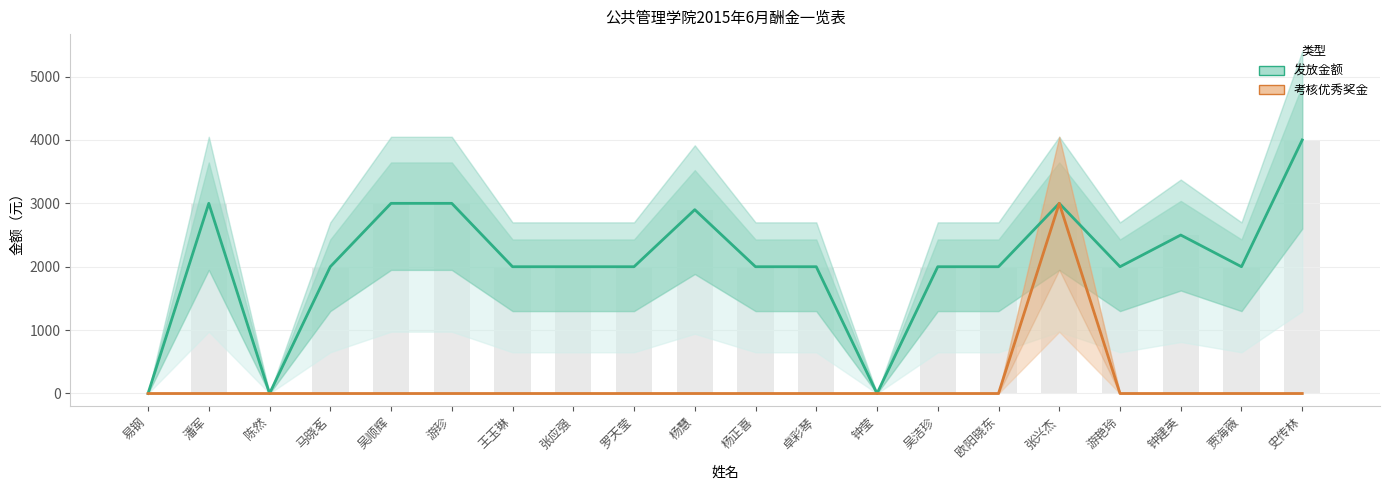

Reading right to left, transcribe all the data shown in this chart.

发放金额: 史传林=4000	贾海薇=2000	钟建英=2500	游艳玲=2000	张兴杰=3000	欧阳晓东=2000	吴洁珍=2000	钟莹=0	卓彩琴=2000	杨正喜=2000	杨慧=2900	罗天莹=2000	张应强=2000	王玉琳=2000	游珍=3000	吴顺辉=3000	马晓茗=2000	陈然=0	潘军=3000	易钢=0
考核优秀奖金: 史传林=0	贾海薇=0	钟建英=0	游艳玲=0	张兴杰=3000	欧阳晓东=0	吴洁珍=0	钟莹=0	卓彩琴=0	杨正喜=0	杨慧=0	罗天莹=0	张应强=0	王玉琳=0	游珍=0	吴顺辉=0	马晓茗=0	陈然=0	潘军=0	易钢=0